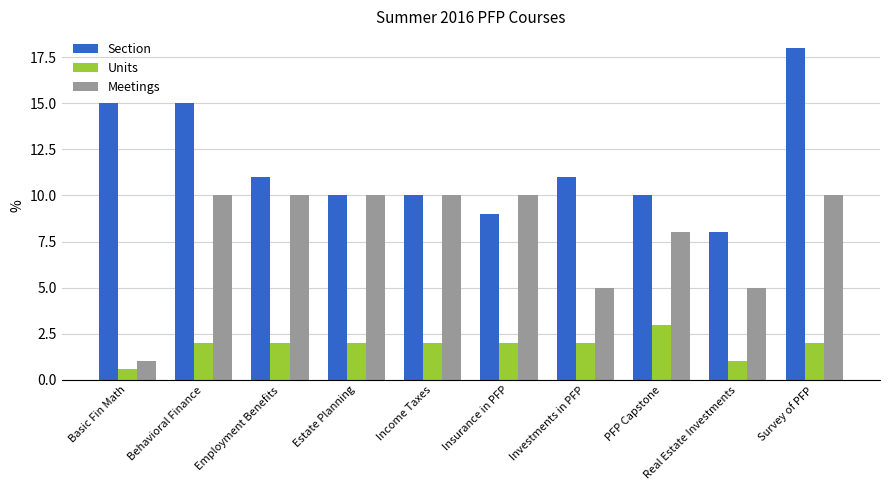

What is the sum of the Meetings values at Behavioral Finance and Insurance in PFP?

20.0